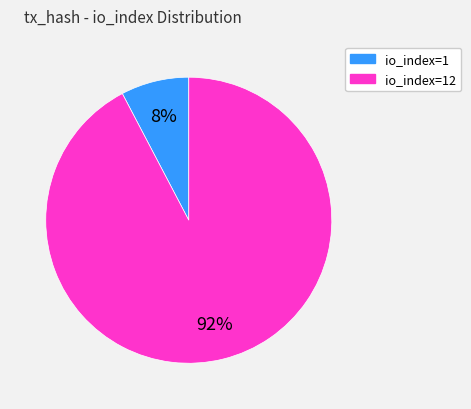

Is the sum of io_index=1 and io_index=12 greater than half?

Yes